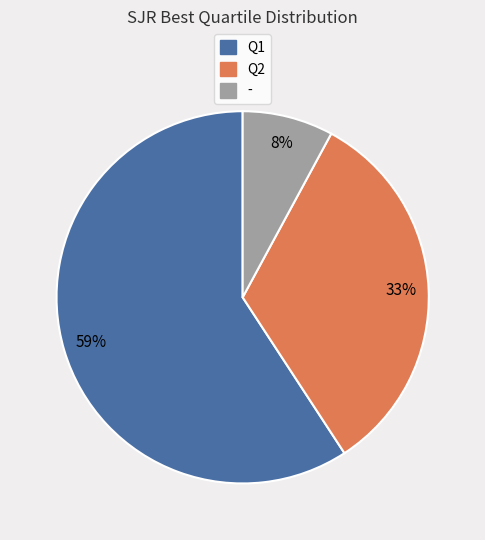

True or false: Q1 accounts for 65% of the total.

False